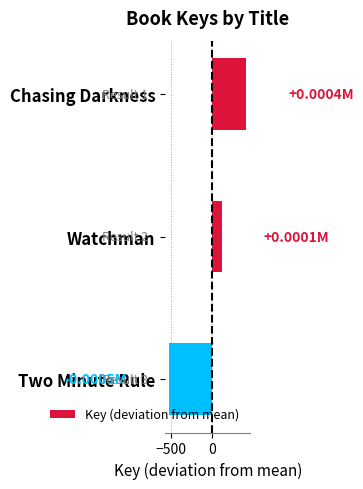

At which label is the value closest to -56?

Watchman